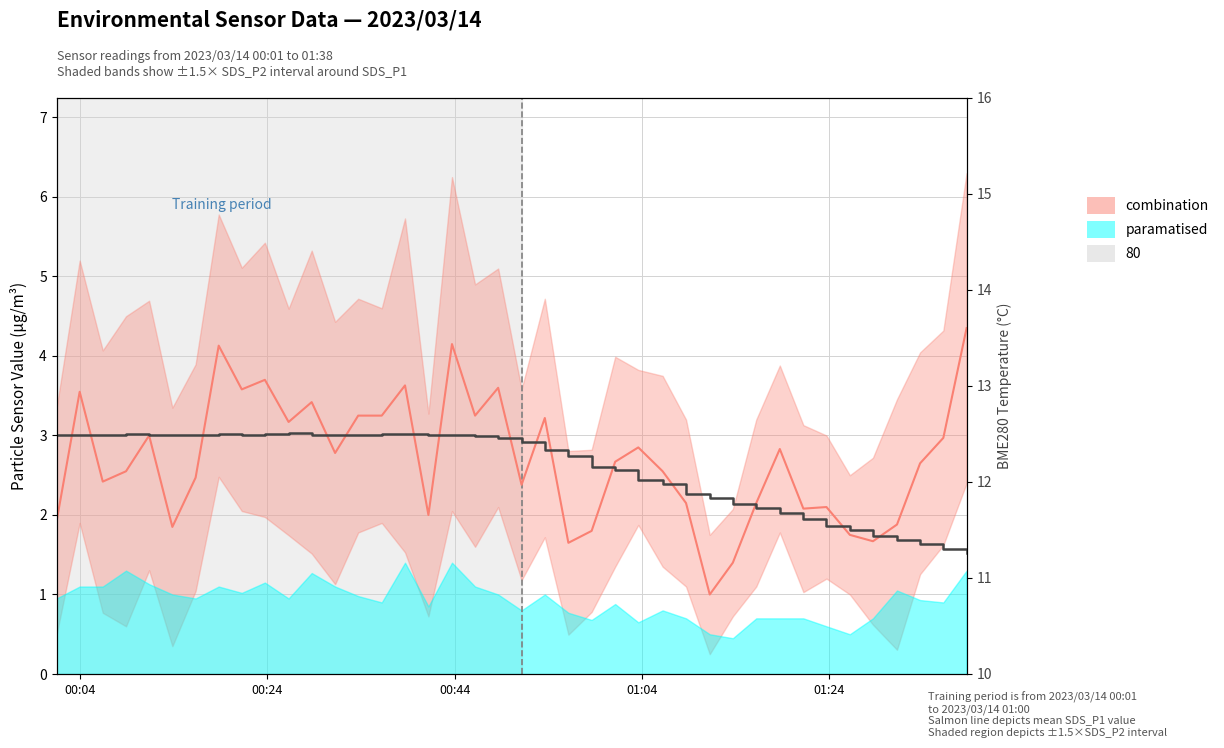

Rank the series by their maximum value, from lowest to highest.

SDS_P1 mean, BME280_temperature